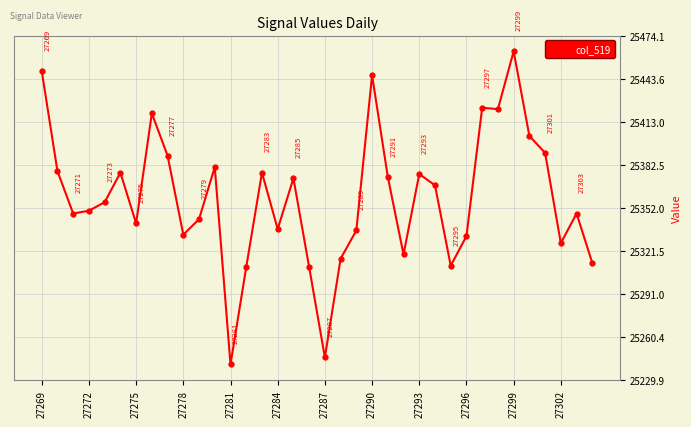

How many categories are shown in the chart?

36